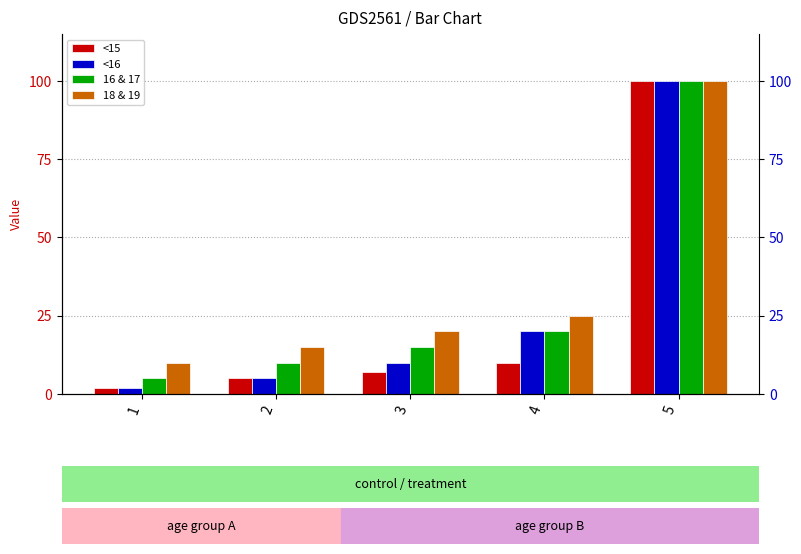

What is the lowest value of the 18 & 19 series?

10